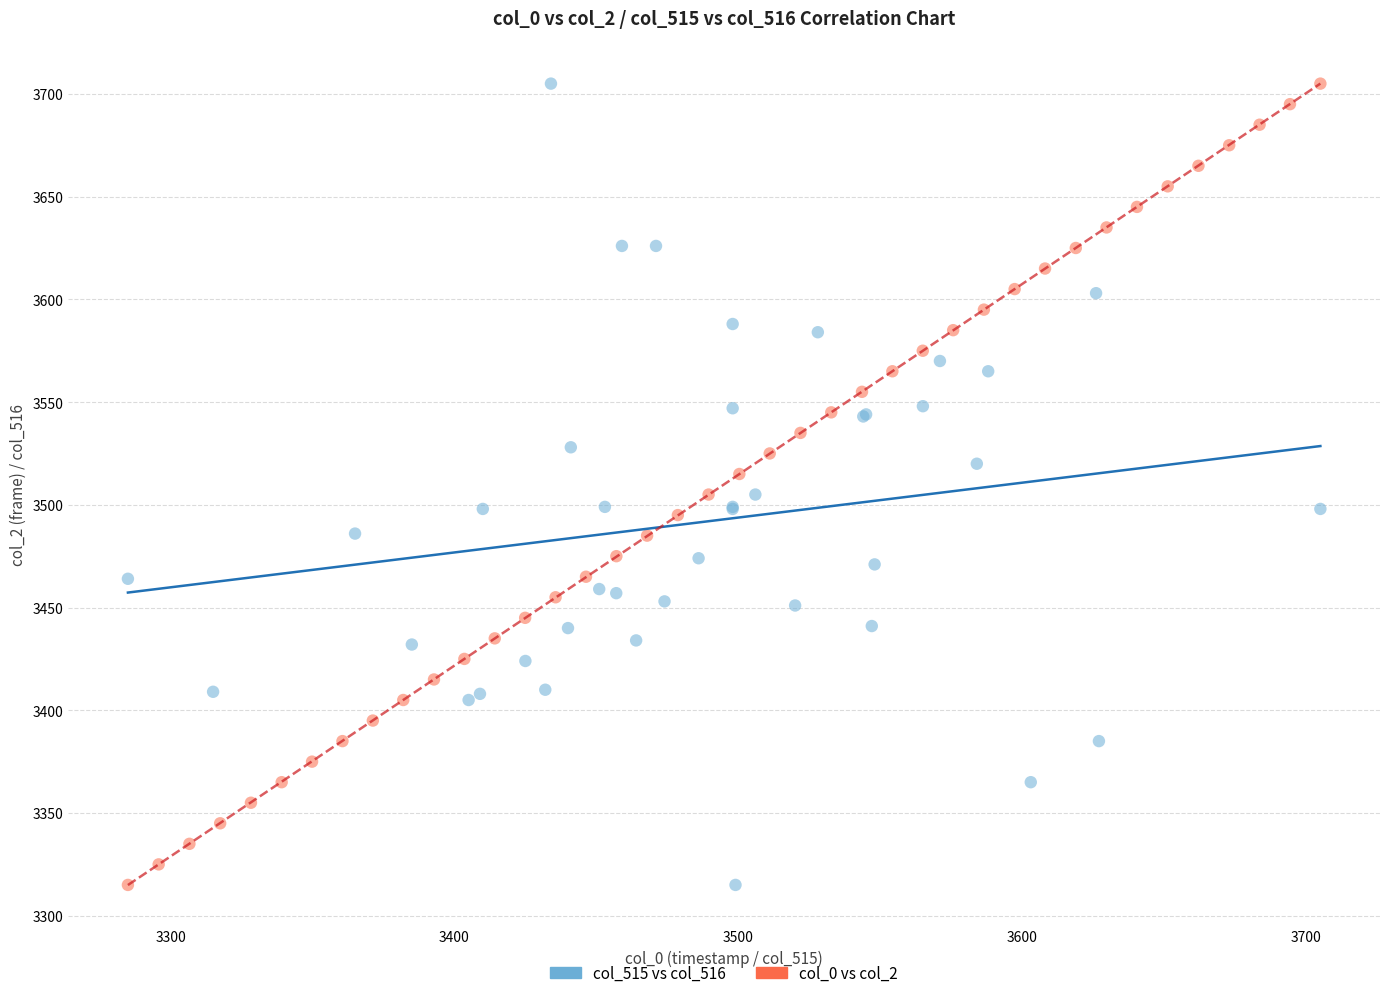

What are all the series names shown in the legend?

col_515 vs col_516, col_0 vs col_2